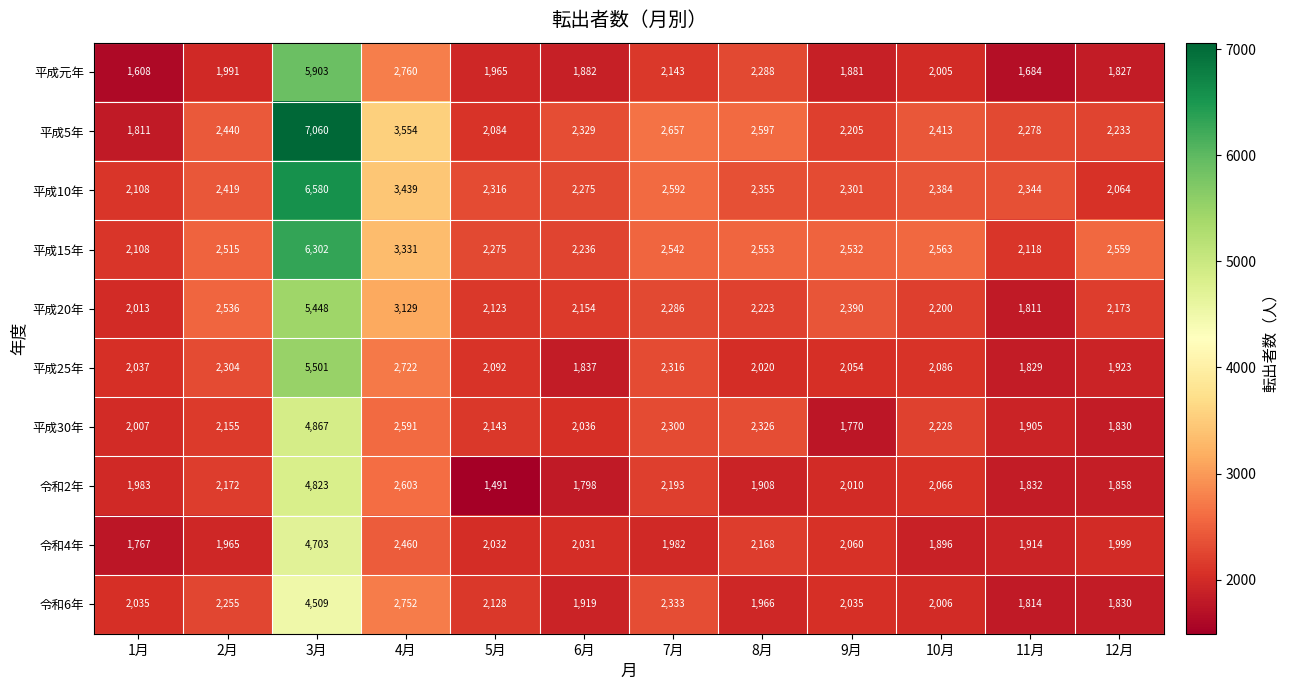

What is the difference between the second highest and second lowest values in the 平成元年 series?

1076